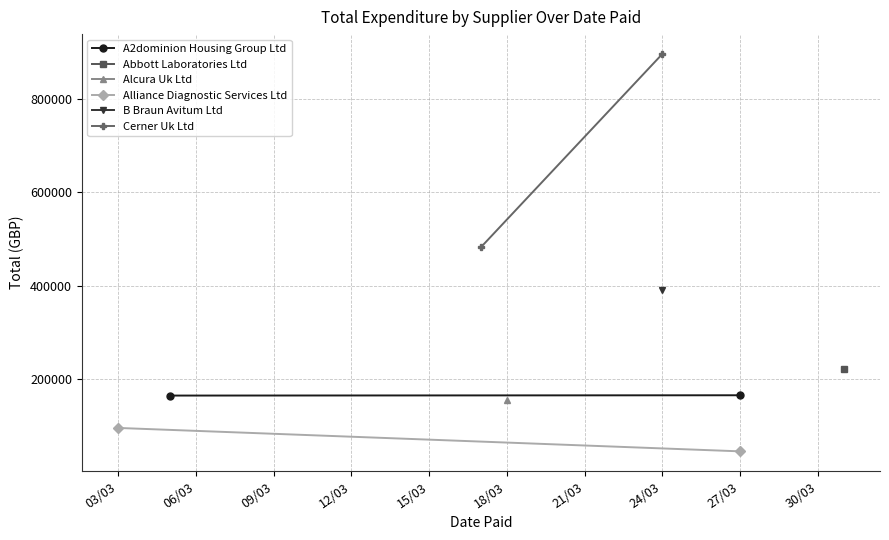

Is this an area chart (filled region under the line)?

No